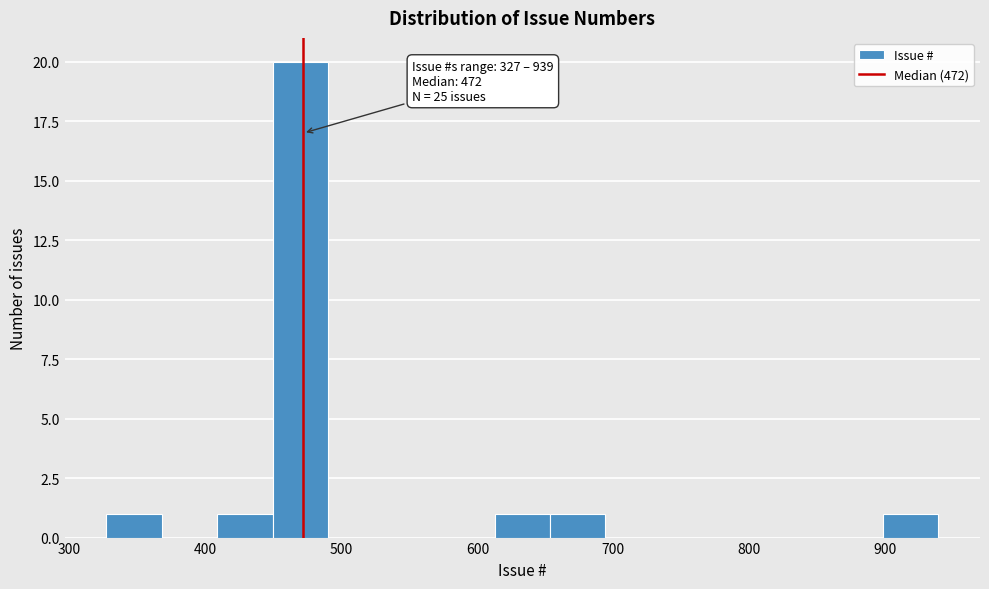

Over which range of the x-axis is the bar tallest?

450 to 490